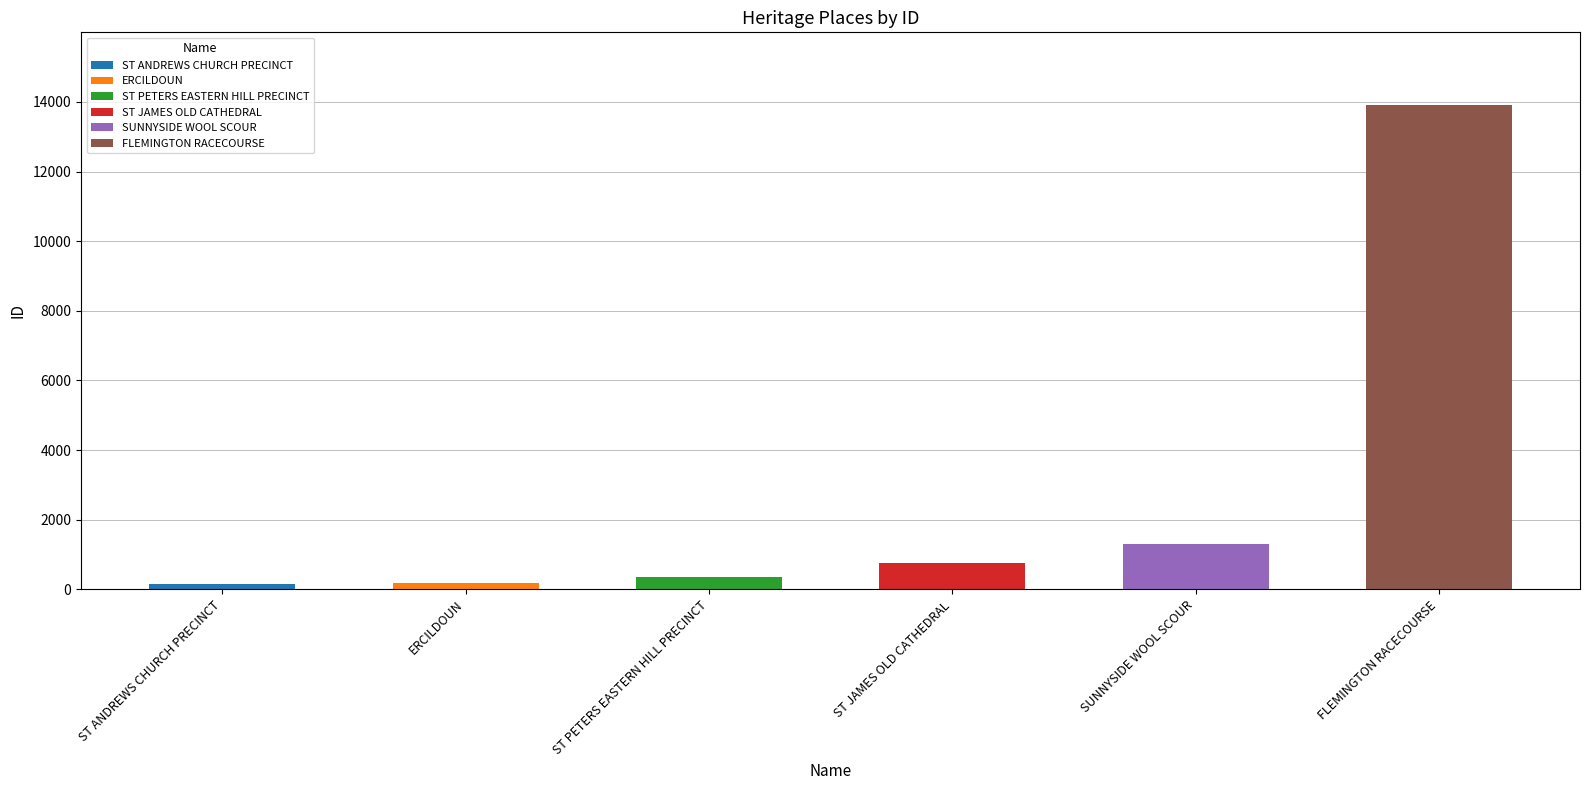

What is the sum of all values?

16703